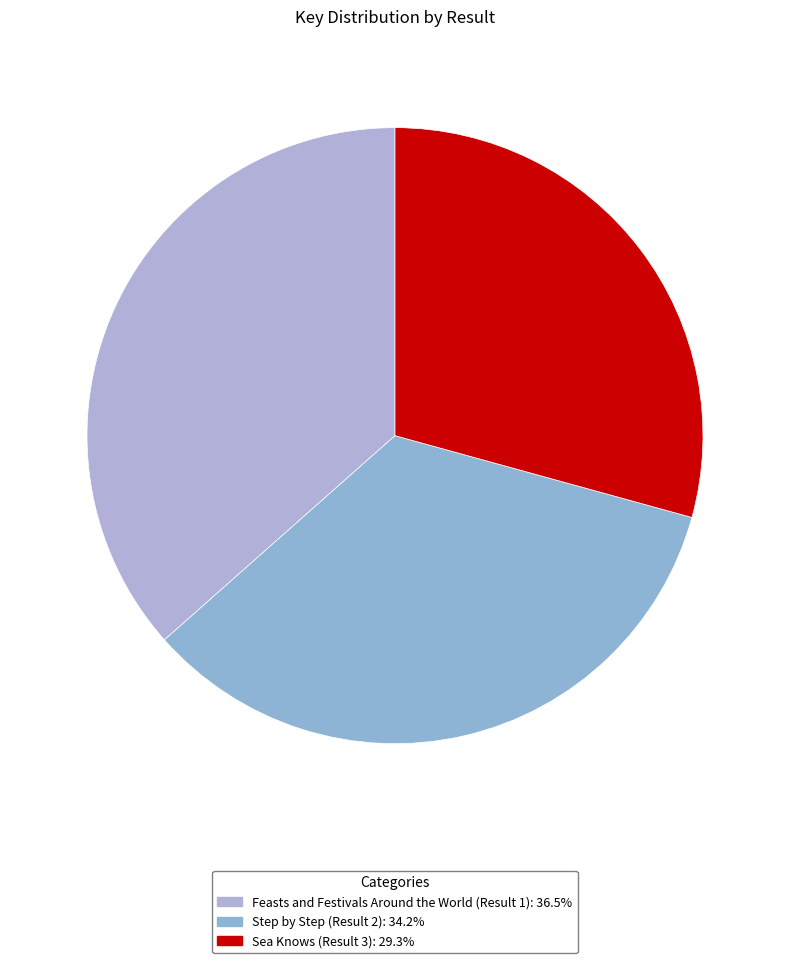

What percentage is the Sea Knows (Result 3) slice, to the nearest percent?

29%